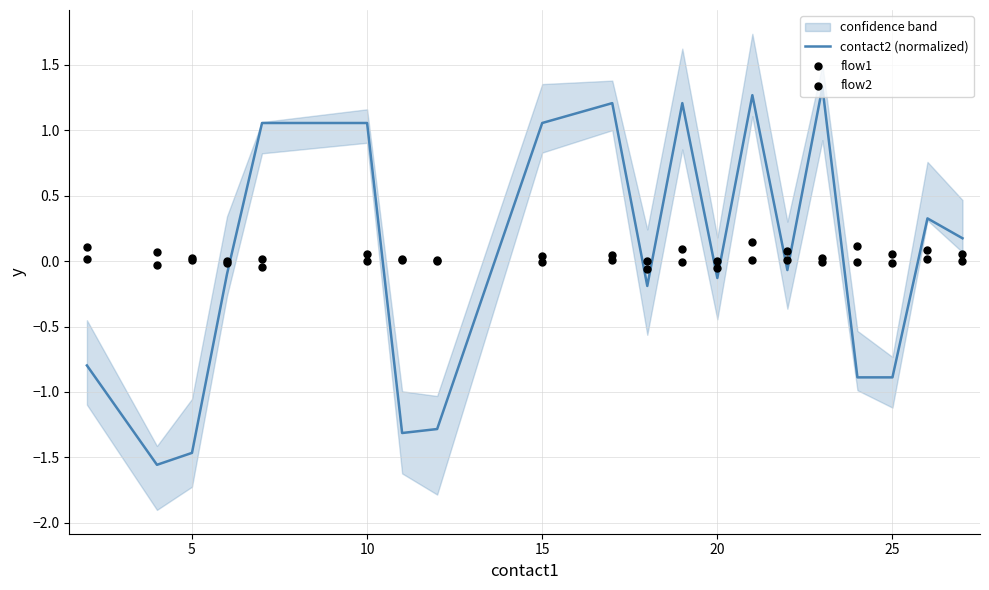

What is the highest value of the contact2 (normalized) series?

1.3